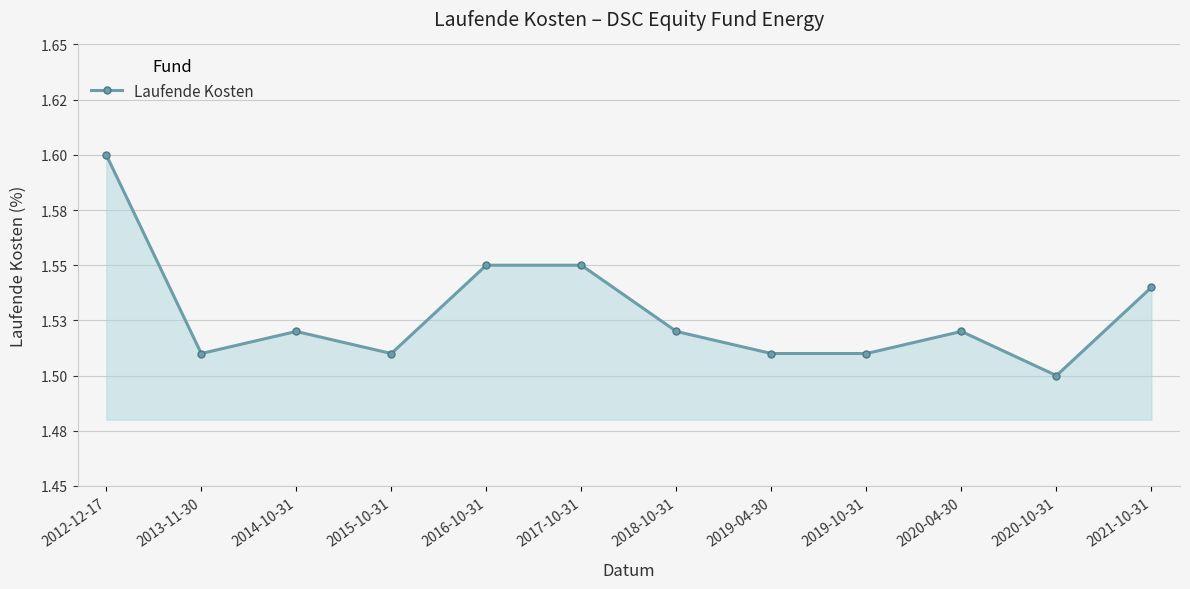

Reading left to right, what are all the values shown in this chart?

2012-12-17=1.6	2013-11-30=1.5	2014-10-31=1.5	2015-10-31=1.5	2016-10-31=1.6	2017-10-31=1.6	2018-10-31=1.5	2019-04-30=1.5	2019-10-31=1.5	2020-04-30=1.5	2020-10-31=1.5	2021-10-31=1.5